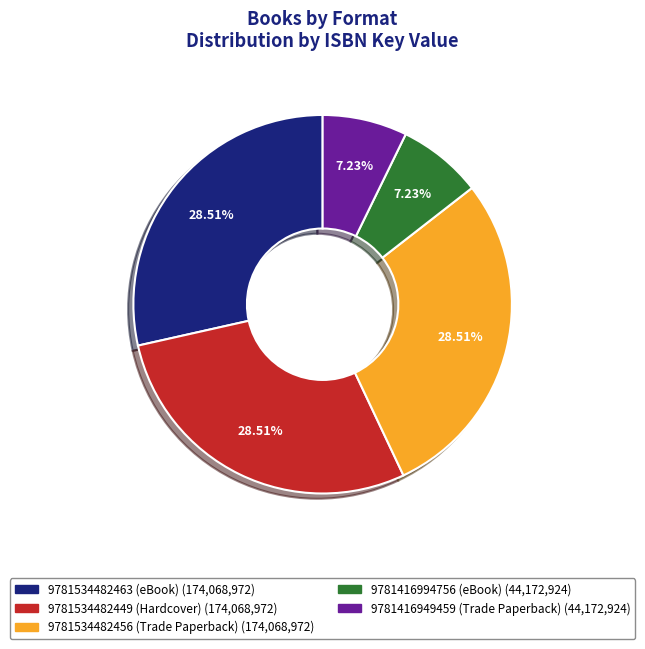

How many slices are in this pie chart?

5